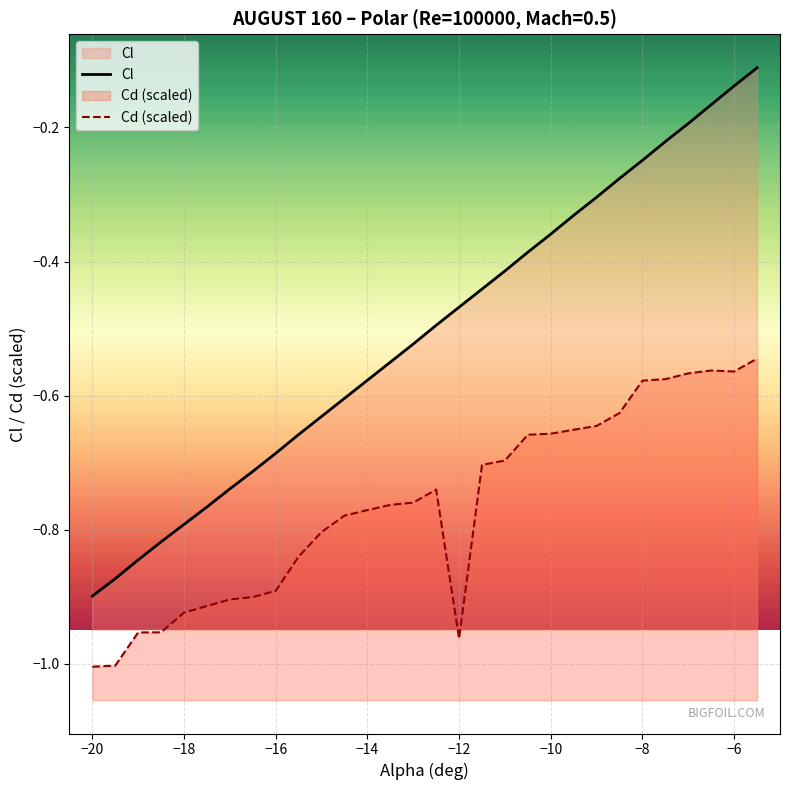

Which series has the largest total across all categories?

Cl